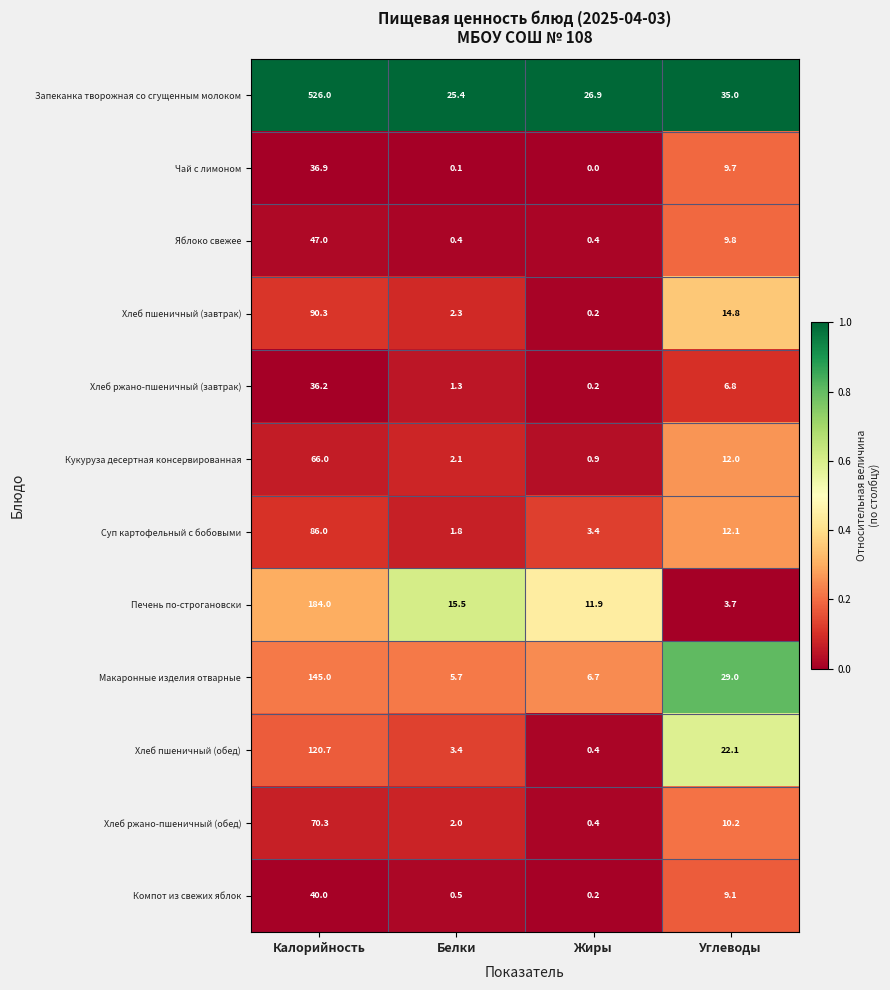

At which label does Печень по-строгановски first exceed 15?

Калорийность